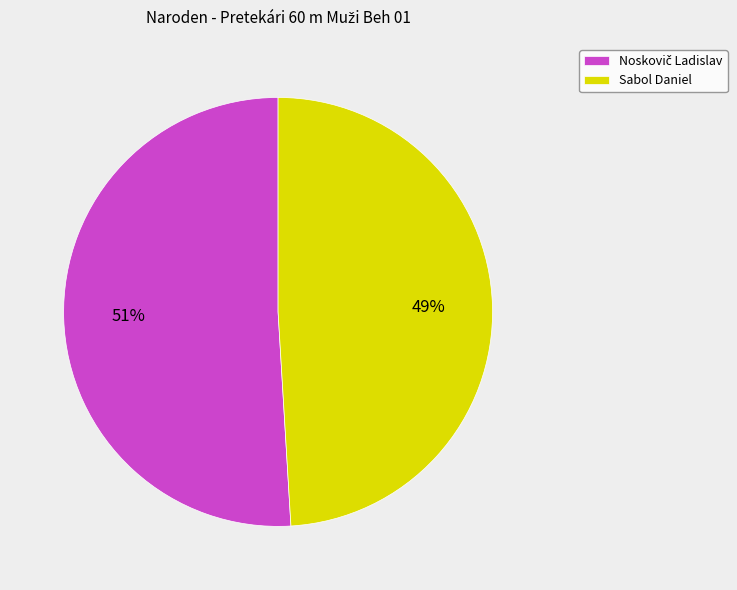

Which slice is the smallest?

Sabol Daniel